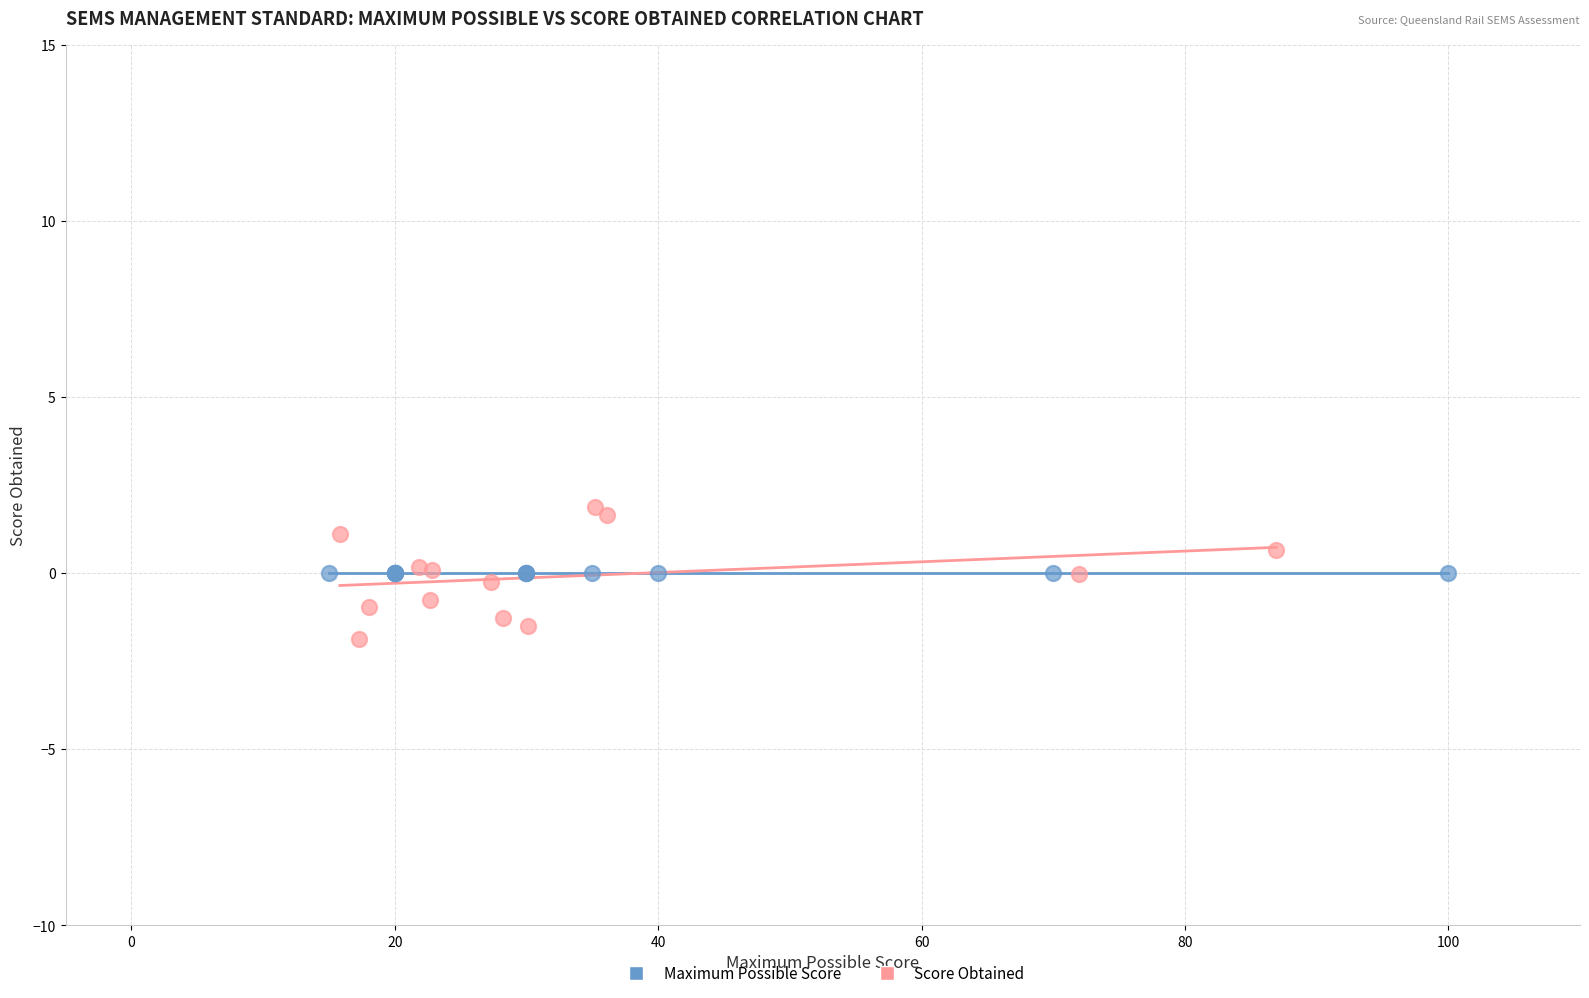

Which series contains the highest Y value?

Score Obtained